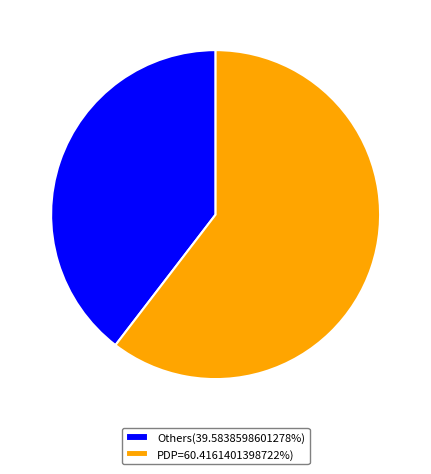

How many segments does this pie chart have?

2